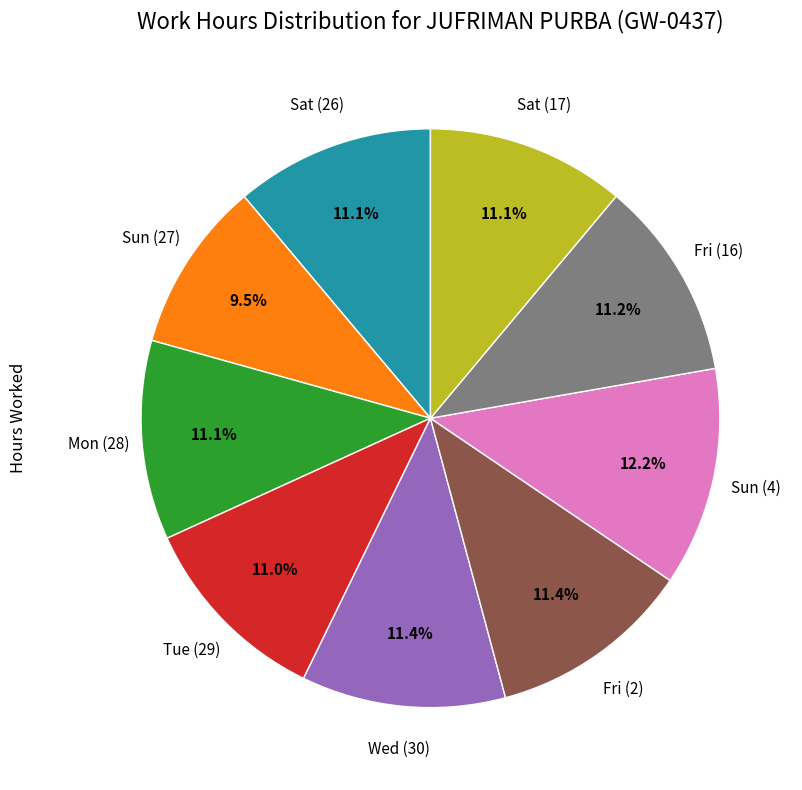

Is there any slice that represents more than half of the pie?

No